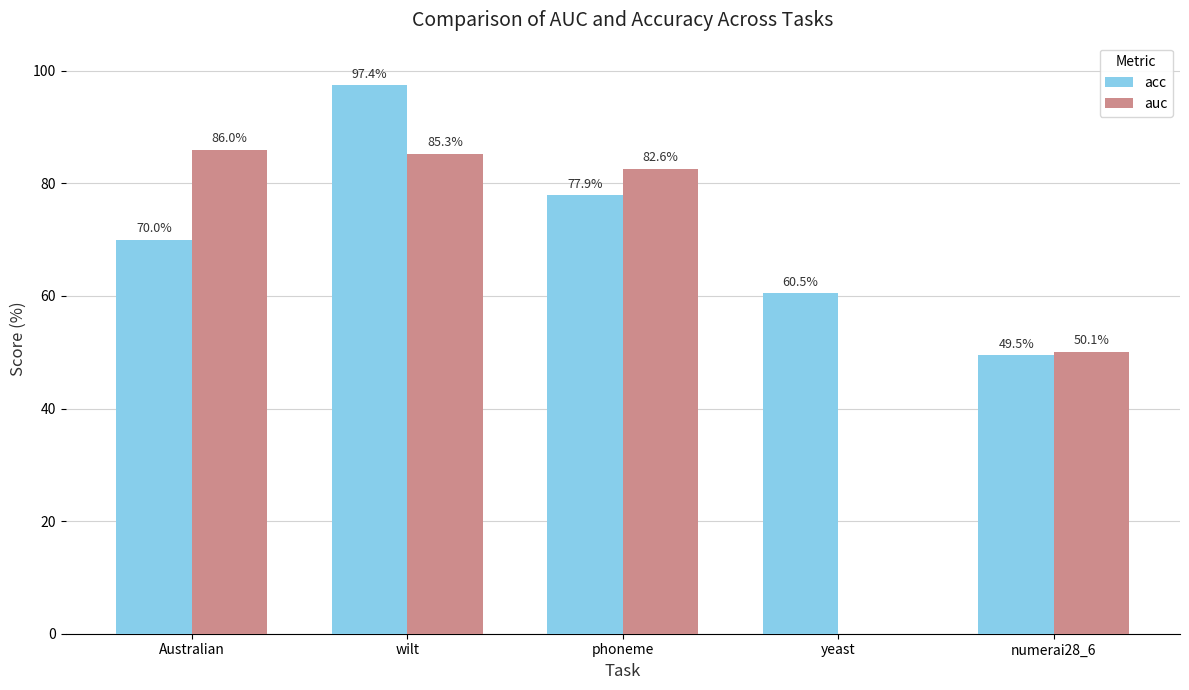

What is the sum of all auc values?

304.0